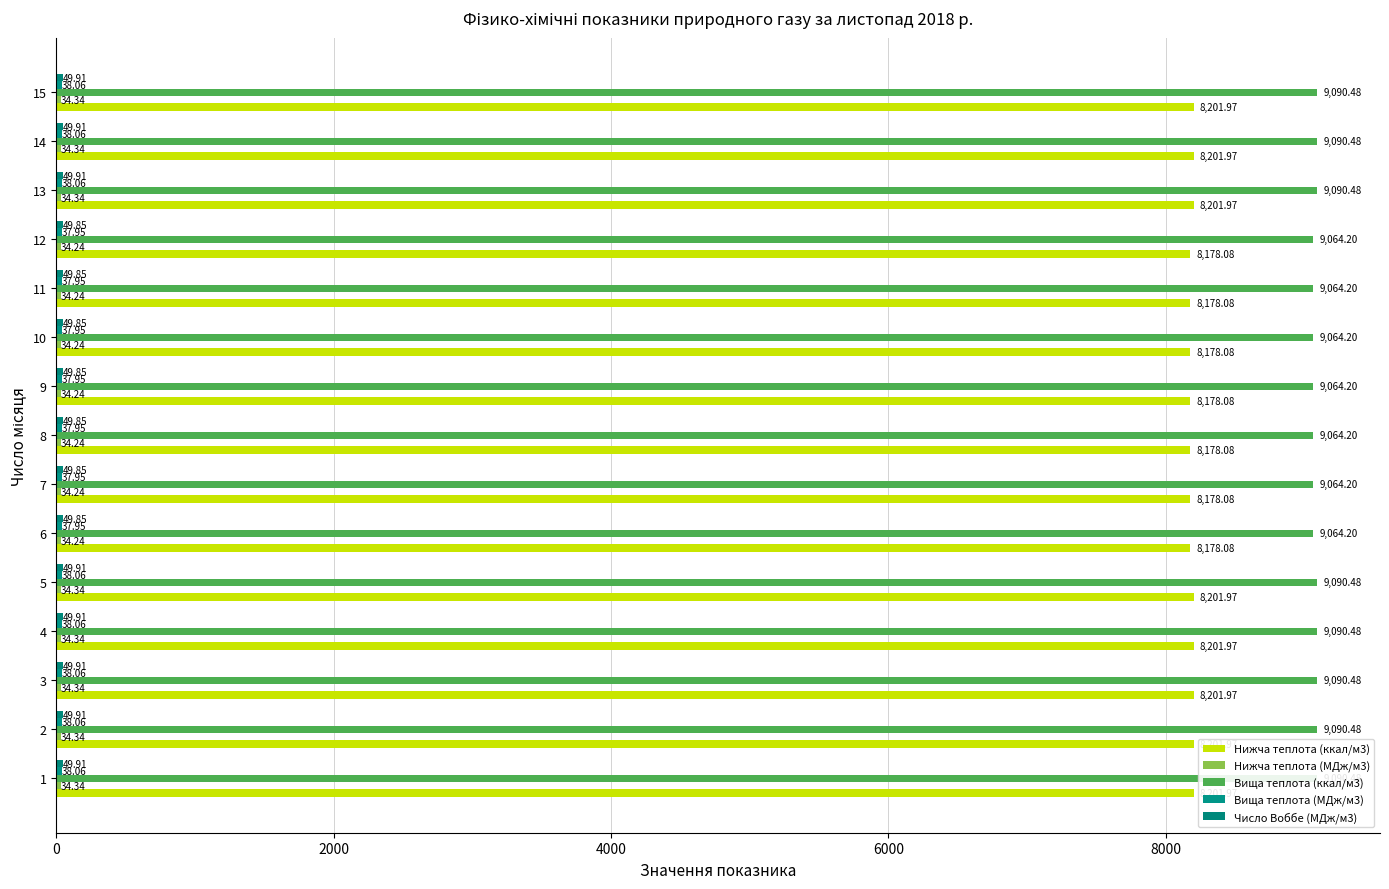

What value does the Нижча теплота (ккал/м3) series have at 10?

8178.1